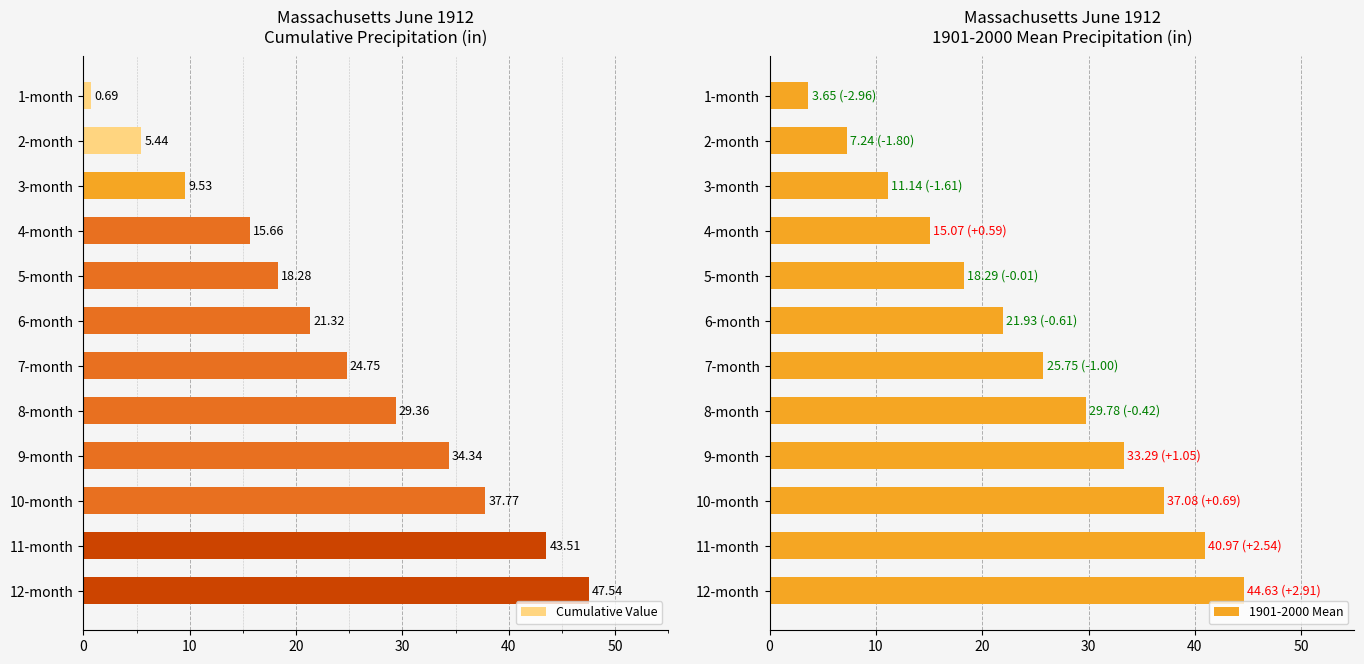

Which series has the widest spread of values?

Cumulative Value